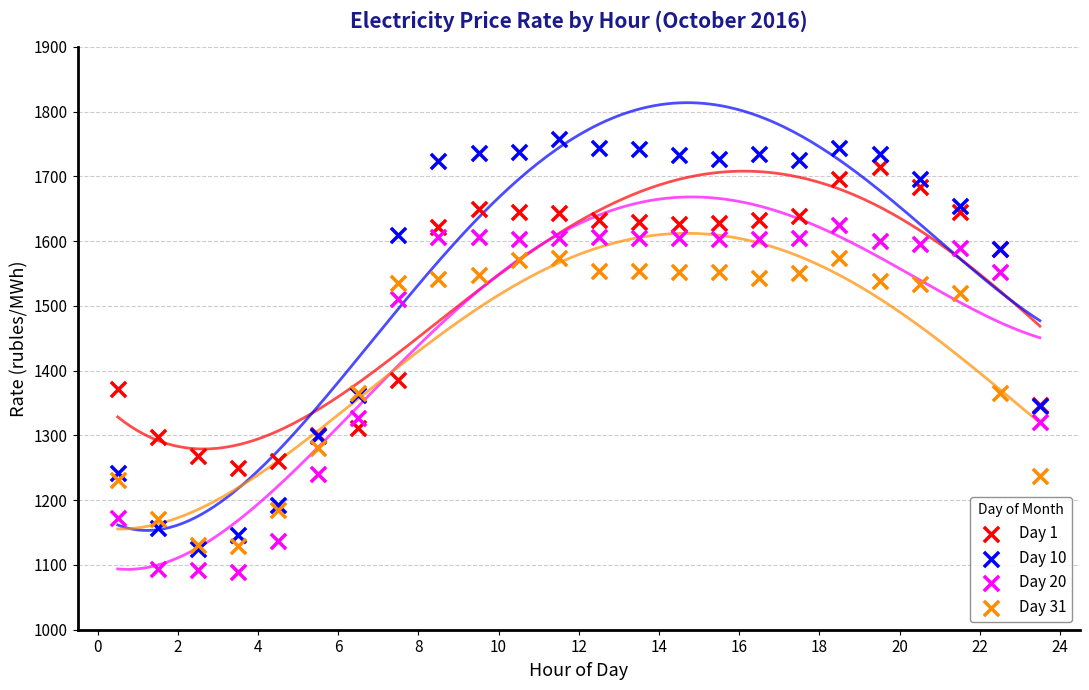

What are all the series names shown in the legend?

Day 1, Day 10, Day 20, Day 31